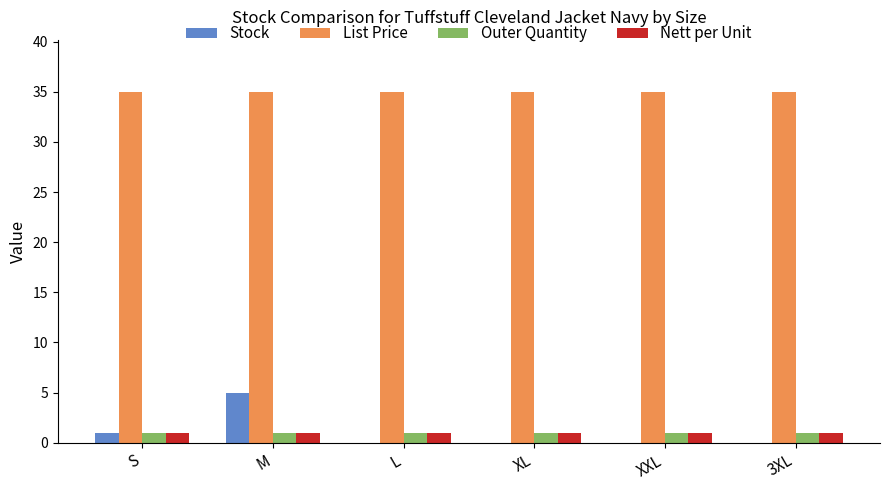

How many groups of bars are there?

6